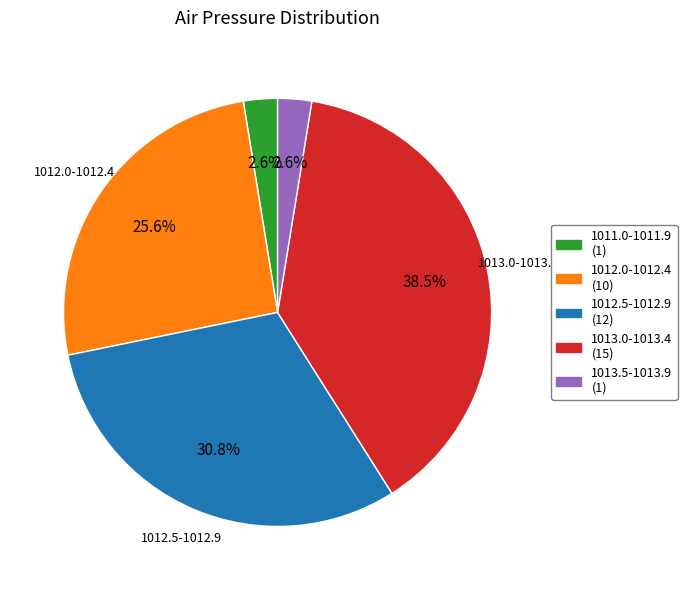

Does any single category account for the majority?

No